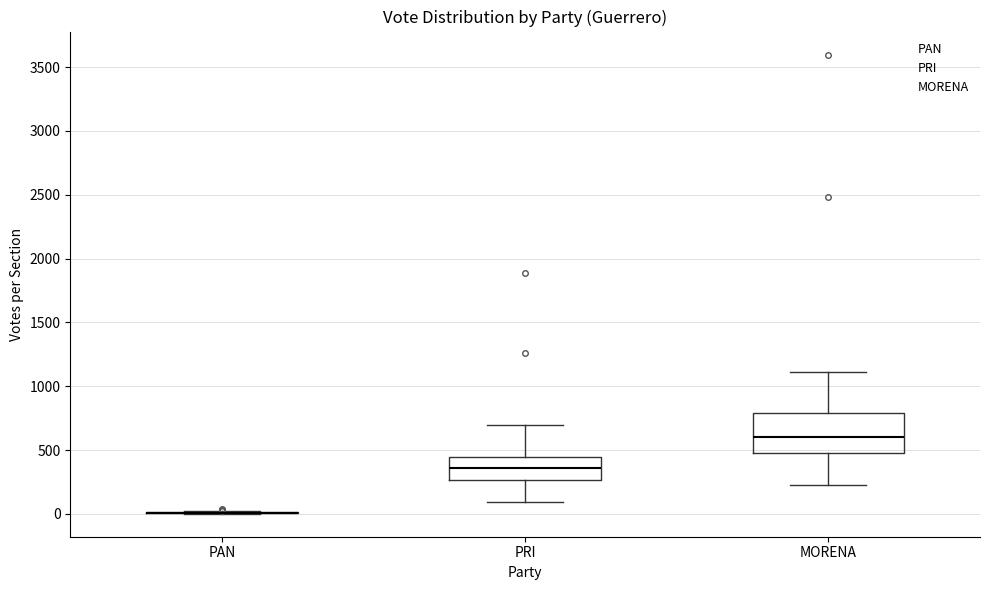

Where does the lower whisker of the box for MORENA end on the y-axis? The values are not printed on the chart, so give them approximately, as read against the axis.

250